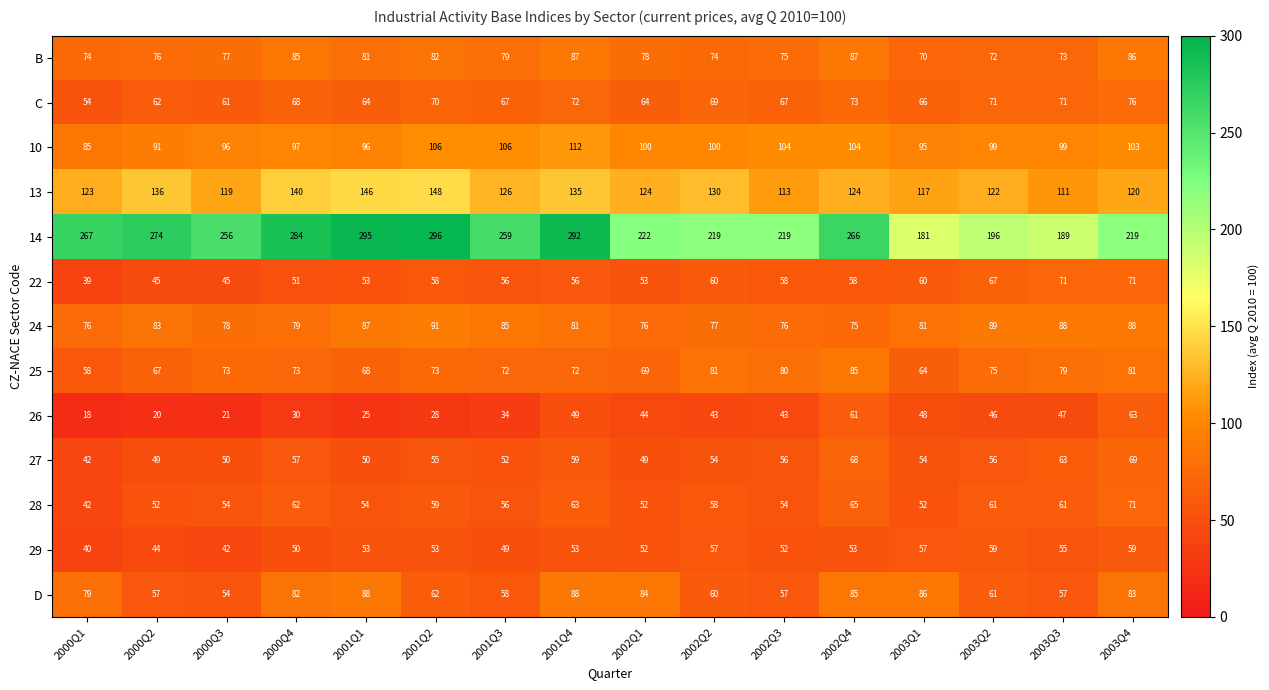

At which label is 29 closest to 49?

2001Q3